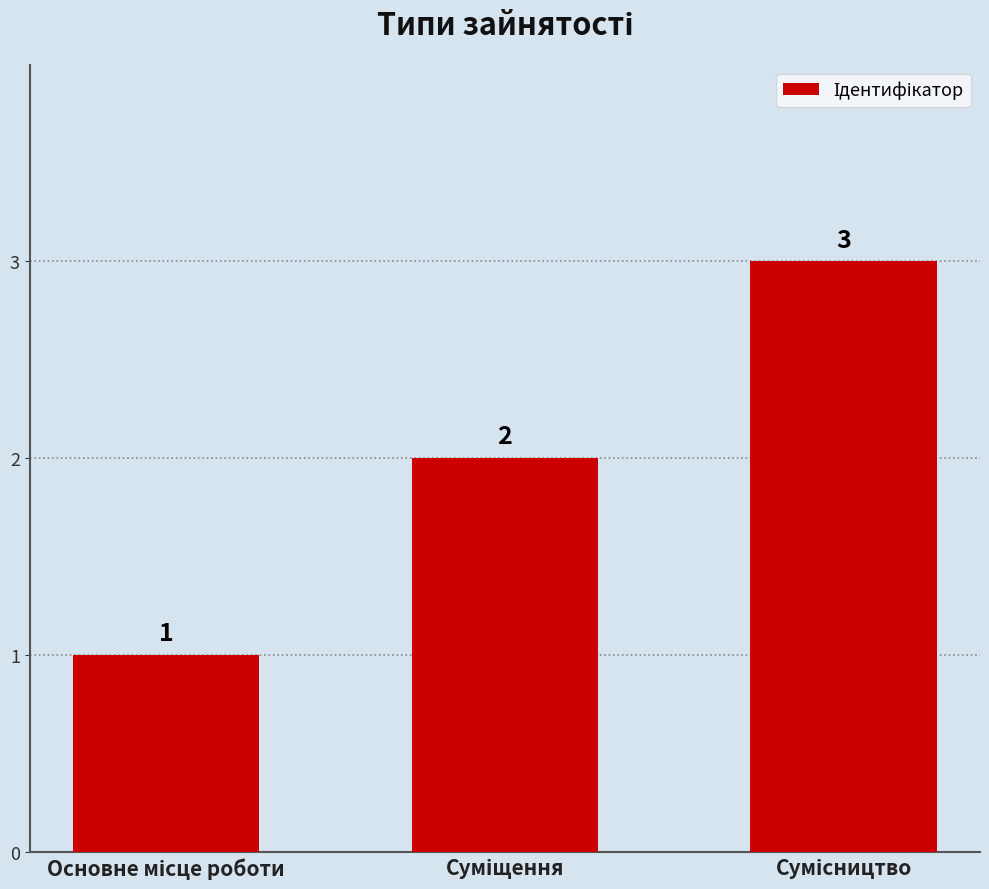

Does the chart contain stacked bars?

No